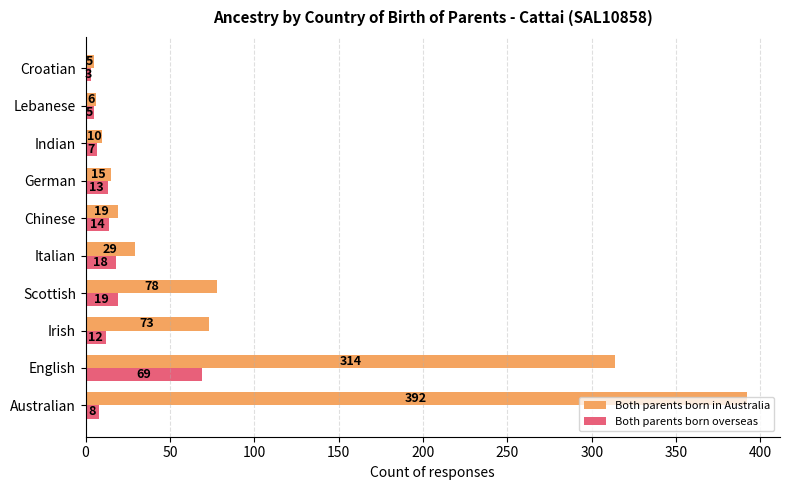

Is it true that Both parents born in Australia equals 10 at Indian?

True